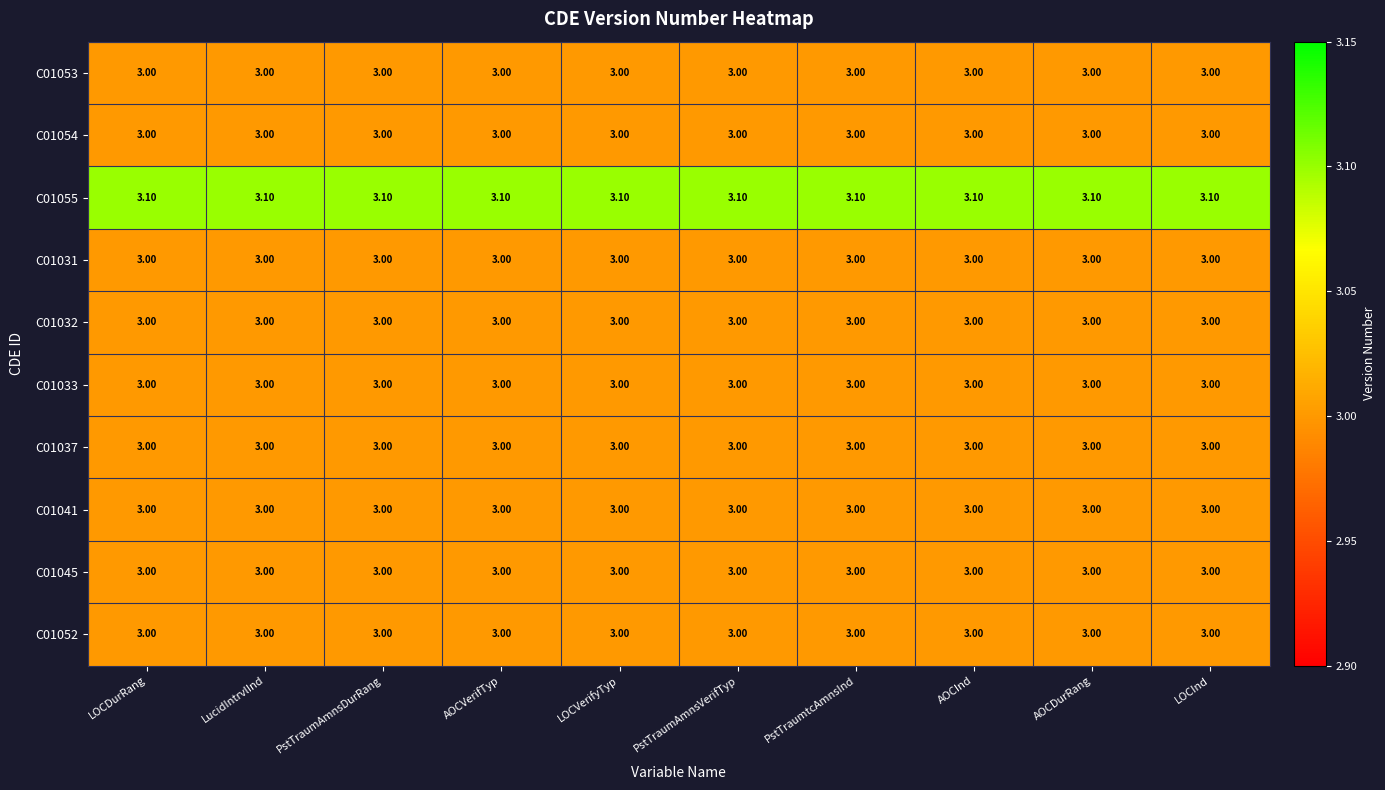

What is the total value across all series at PstTraumtcAmnsInd?

30.1